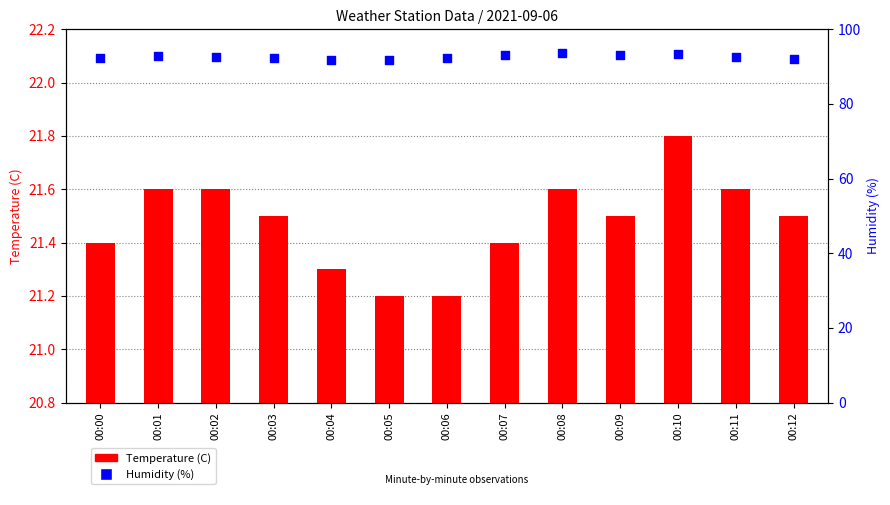

Is the value of Temperature (C) at 00:04 greater than the value of Humidity (%) at 00:06?

No